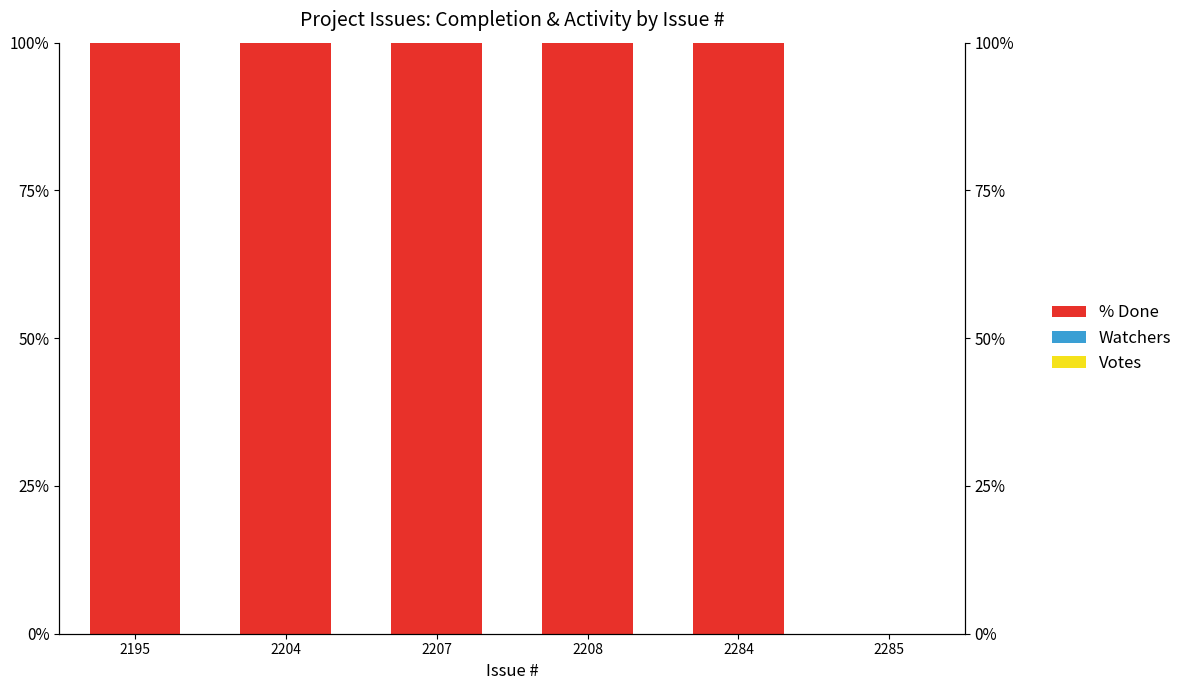

How many bars are there in each group?

3